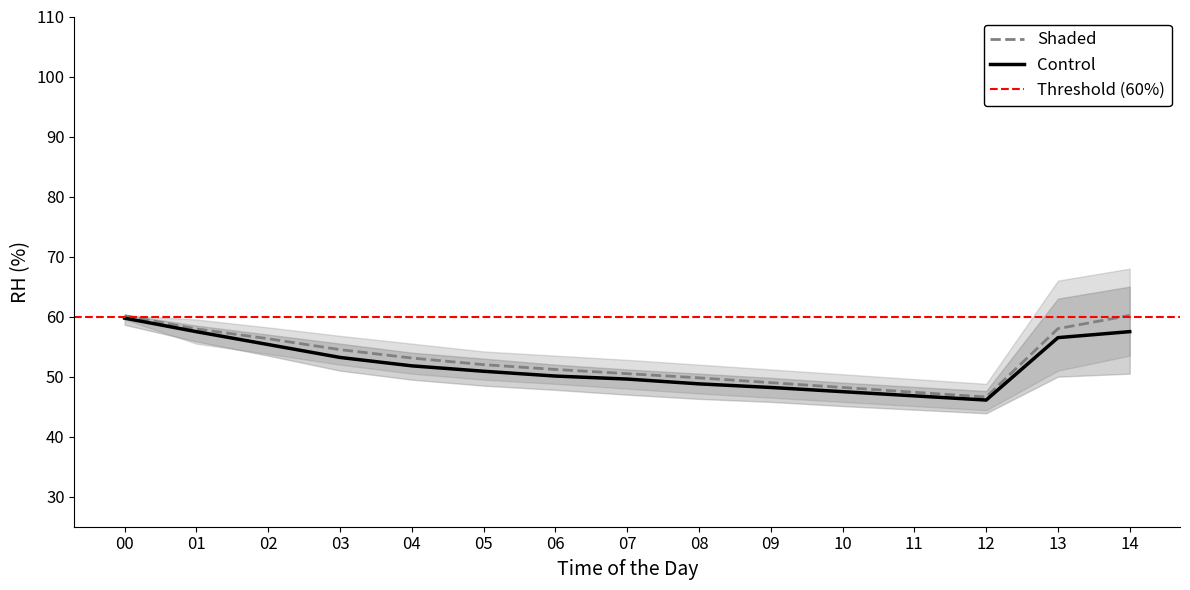

The value of Shaded_upper at 14 is 92.6. True or false?

False